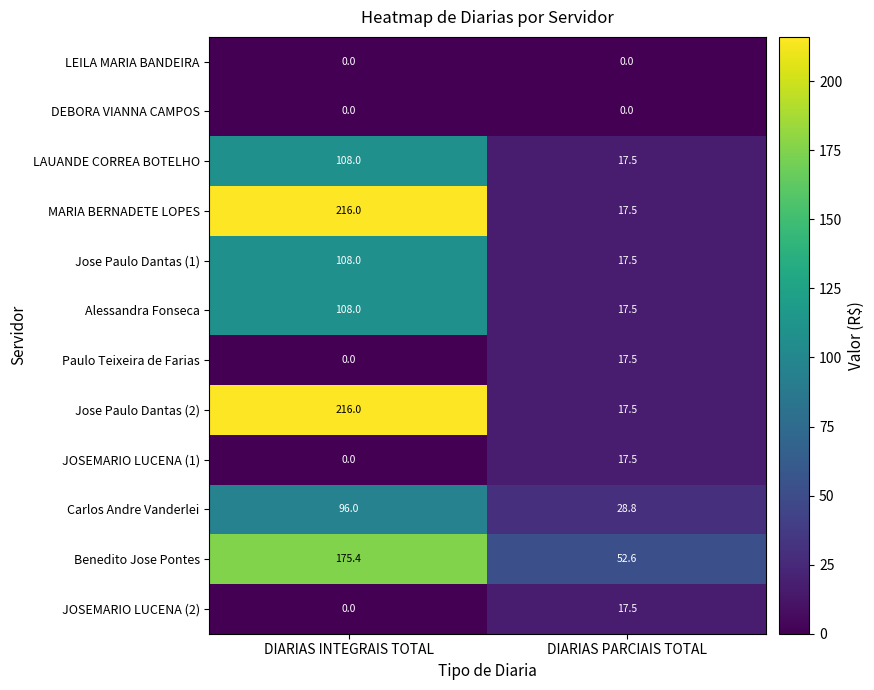

Is it true that Paulo Teixeira de Farias equals -9.9 at DIARIAS INTEGRAIS TOTAL?

False